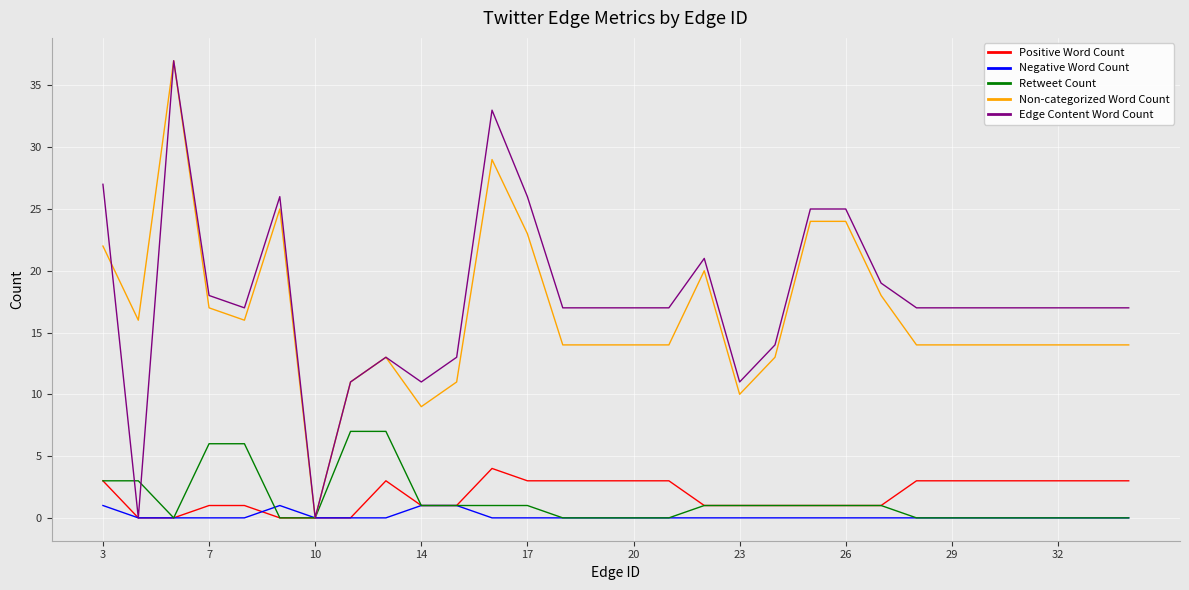

Reading left to right, list all the values displayed in this chart.

Positive Word Count: 3	0	0	1	1	0	0	0	3	1	1	4	3	3	3	3	3	1	1	1	1	1	1	3	3	3	3	3	3	3
Negative Word Count: 1	0	0	0	0	1	0	0	0	1	1	0	0	0	0	0	0	0	0	0	0	0	0	0	0	0	0	0	0	0
Retweet Count: 3	3	0	6	6	0	0	7	7	1	1	1	1	0	0	0	0	1	1	1	1	1	1	0	0	0	0	0	0	0
Non-categorized Word Count: 22	16	37	17	16	25	0	11	13	9	11	29	23	14	14	14	14	20	10	13	24	24	18	14	14	14	14	14	14	14
Edge Content Word Count: 27	0	37	18	17	26	0	11	13	11	13	33	26	17	17	17	17	21	11	14	25	25	19	17	17	17	17	17	17	17